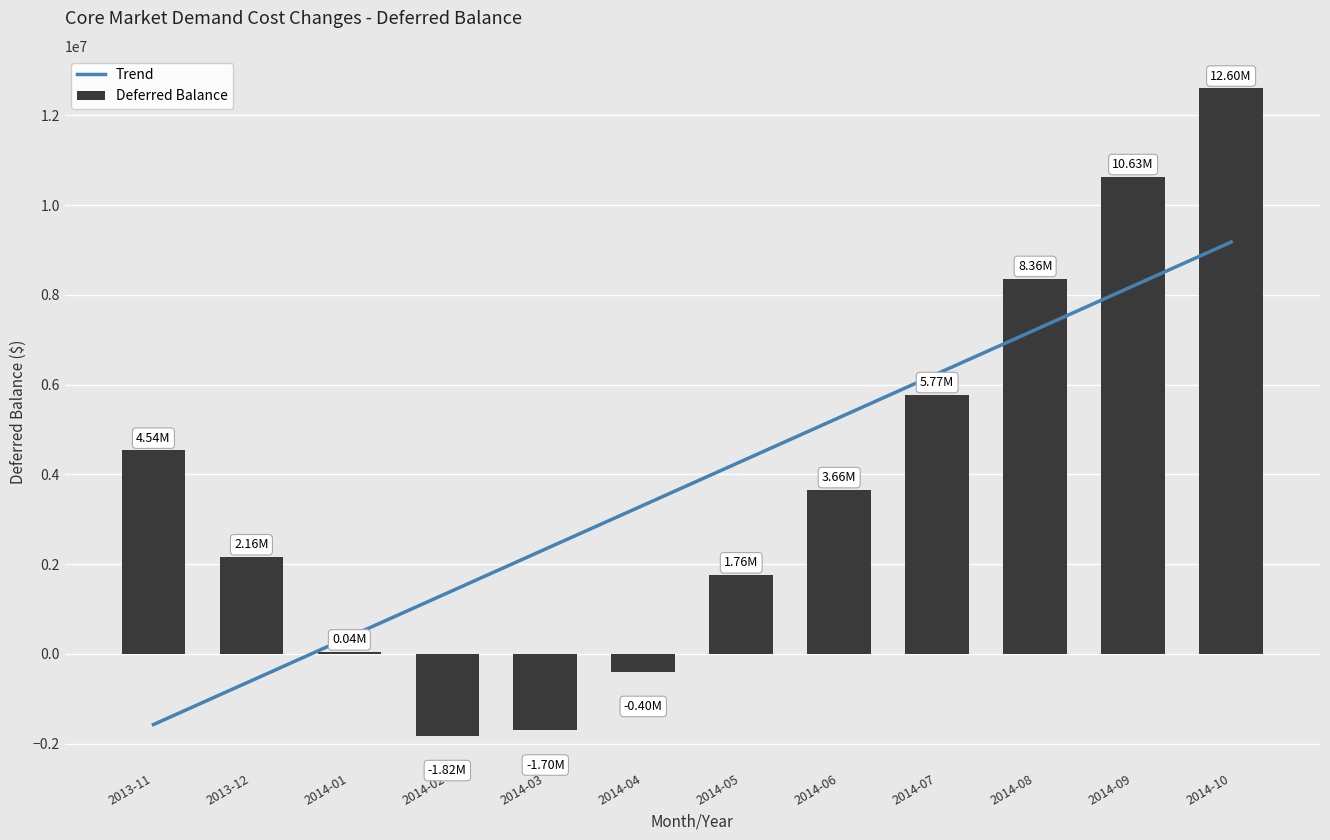

What is the difference between the maximum and minimum values?

14425413.6